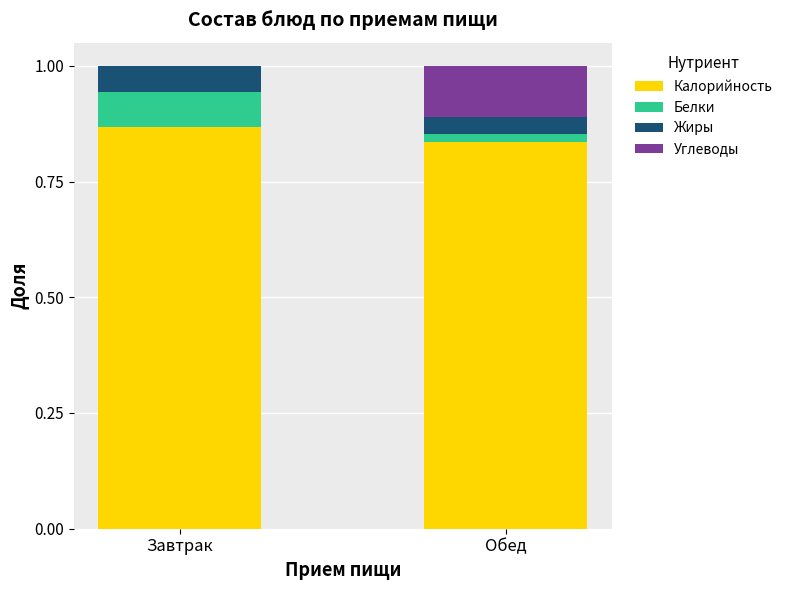

What are all the series names shown in the legend?

Калорийность, Белки, Жиры, Углеводы